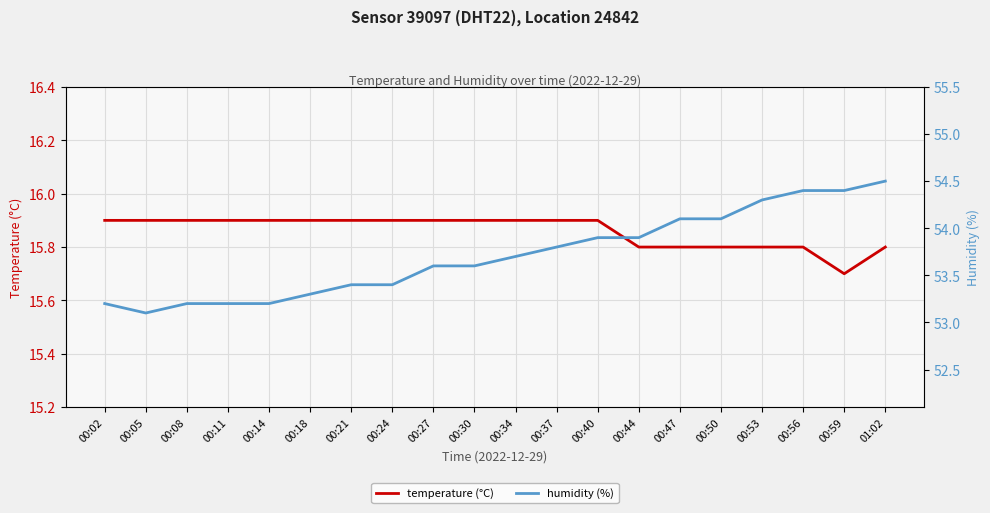

How many data points does each series have?

20